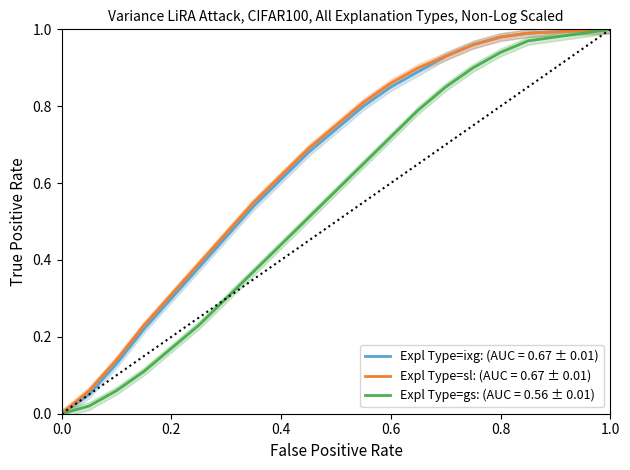

How many data points in Expl Type=sl: (AUC = 0.67 ± 0.01) are above 0?

18